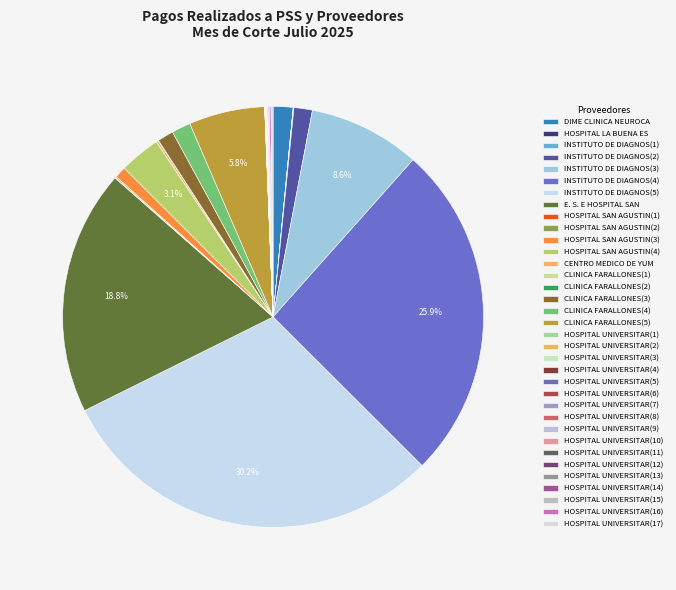

Rank the categories by value from highest to lowest.

INSTITUTO DE DIAGNOS(5), INSTITUTO DE DIAGNOS(4), E. S. E HOSPITAL SAN, INSTITUTO DE DIAGNOS(3), CLINICA FARALLONES(5), HOSPITAL SAN AGUSTIN(4), DIME CLINICA NEUROCA, CLINICA FARALLONES(4), INSTITUTO DE DIAGNOS(2), CLINICA FARALLONES(3), HOSPITAL SAN AGUSTIN(3), CENTRO MEDICO DE YUM, HOSPITAL UNIVERSITAR(17), HOSPITAL UNIVERSITAR(16), HOSPITAL SAN AGUSTIN(2), HOSPITAL UNIVERSITAR(15), INSTITUTO DE DIAGNOS(1), HOSPITAL SAN AGUSTIN(1), HOSPITAL UNIVERSITAR(14), HOSPITAL UNIVERSITAR(13), HOSPITAL UNIVERSITAR(12), HOSPITAL UNIVERSITAR(8), HOSPITAL UNIVERSITAR(9), HOSPITAL UNIVERSITAR(10), HOSPITAL UNIVERSITAR(11), HOSPITAL UNIVERSITAR(7), HOSPITAL UNIVERSITAR(2), HOSPITAL UNIVERSITAR(3), HOSPITAL UNIVERSITAR(4), HOSPITAL UNIVERSITAR(5), HOSPITAL UNIVERSITAR(6), CLINICA FARALLONES(1), CLINICA FARALLONES(2), HOSPITAL UNIVERSITAR(1), HOSPITAL LA BUENA ES